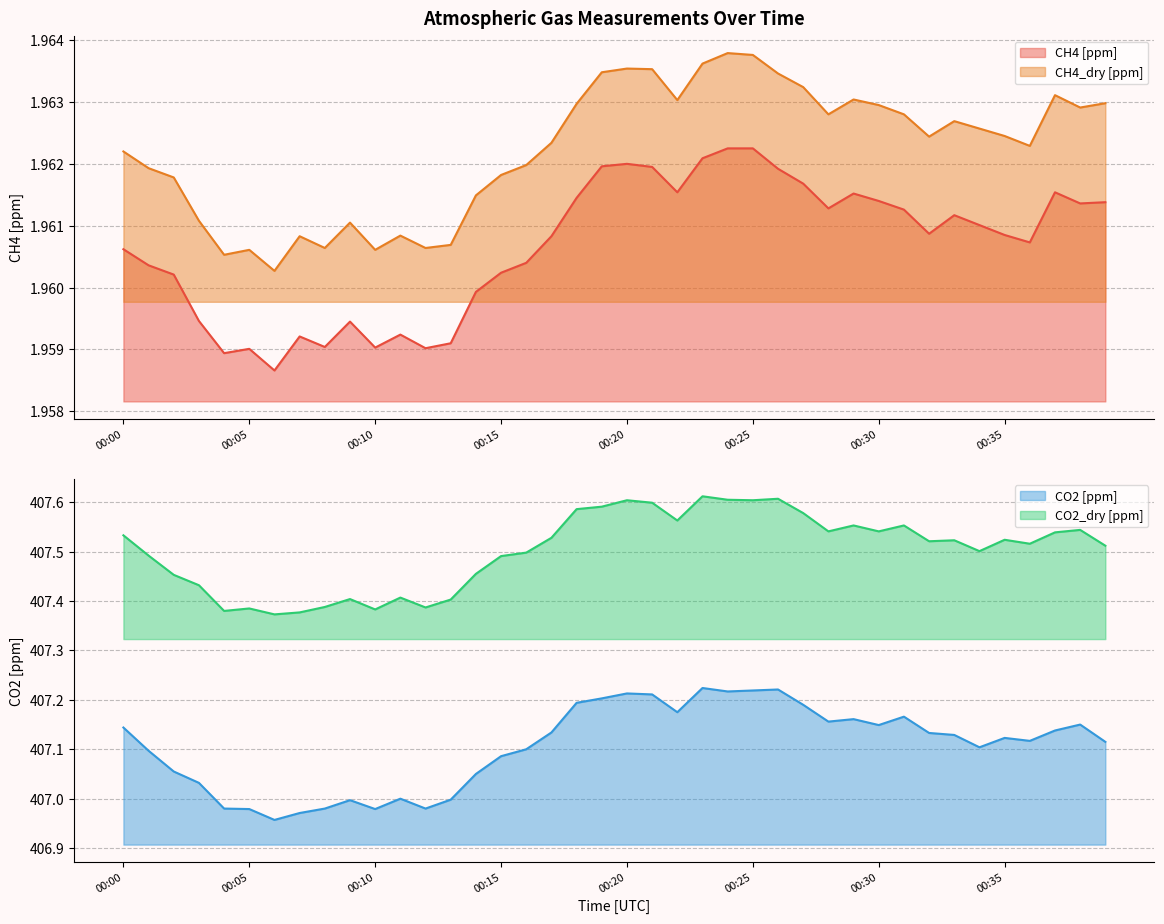

Which series has the largest total across all categories?

CO2_dry [ppm]